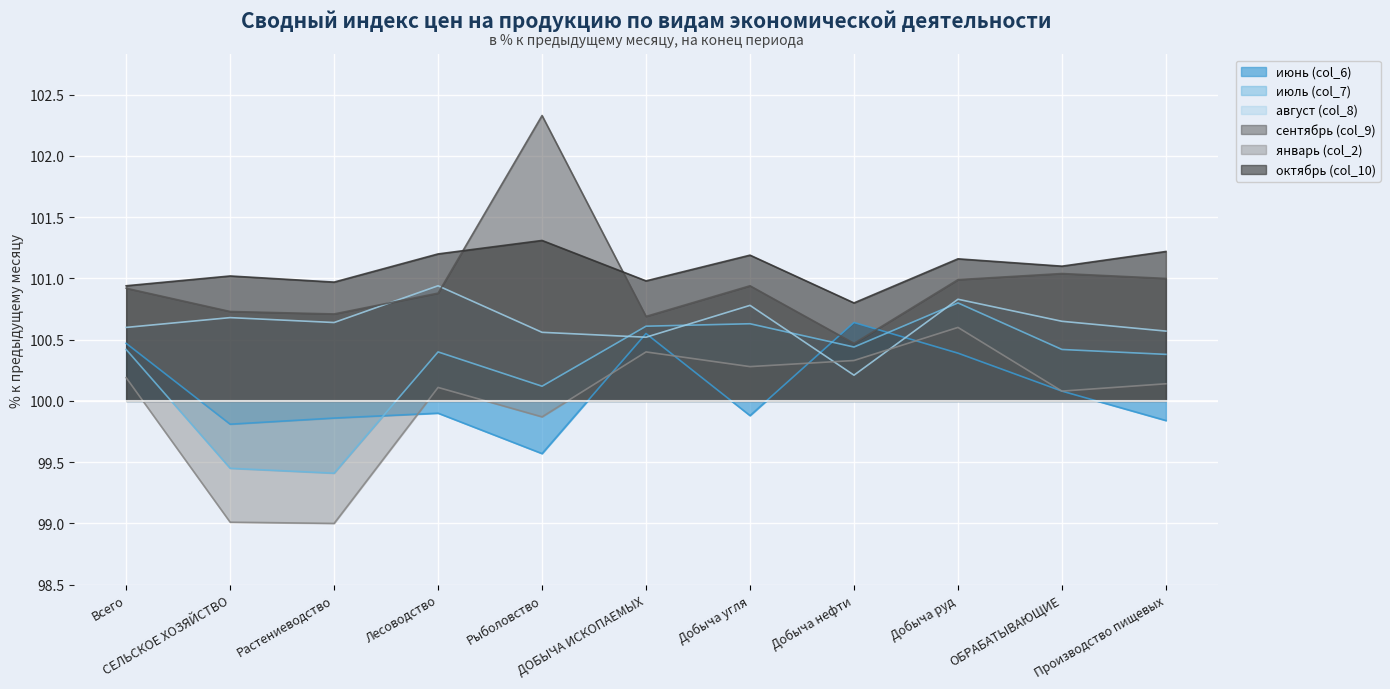

True or false: январь (col_2) and сентябрь (col_9) intersect in this chart.

False